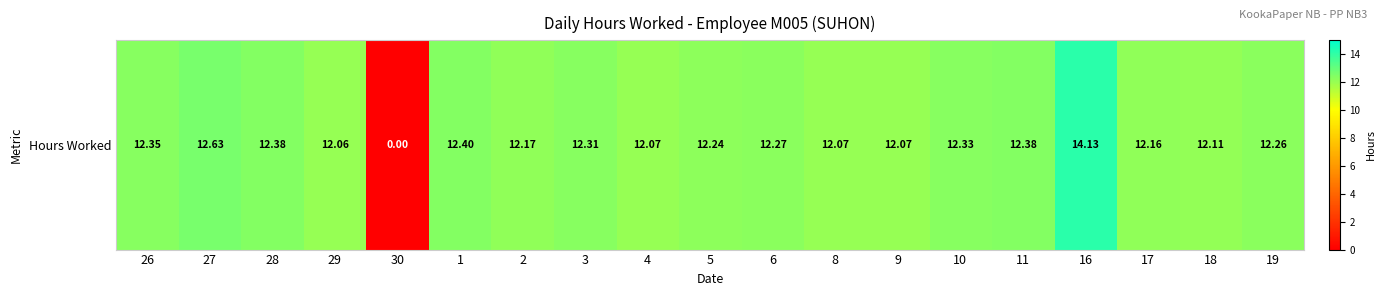

The value at 4 is 17.5. True or false?

False